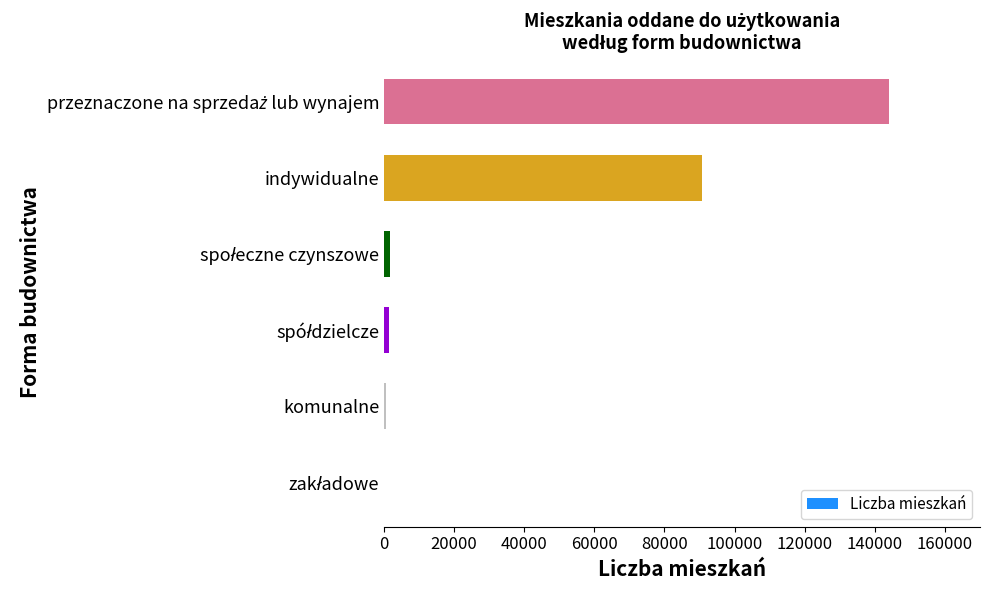

What is the maximum value shown in the chart?

143971